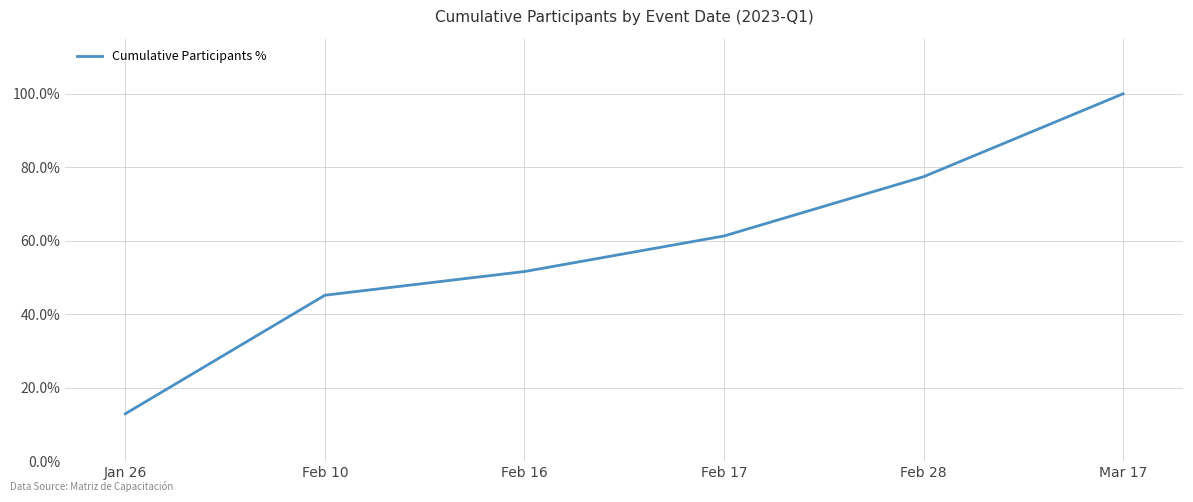

What position from the right is Feb 28?

2